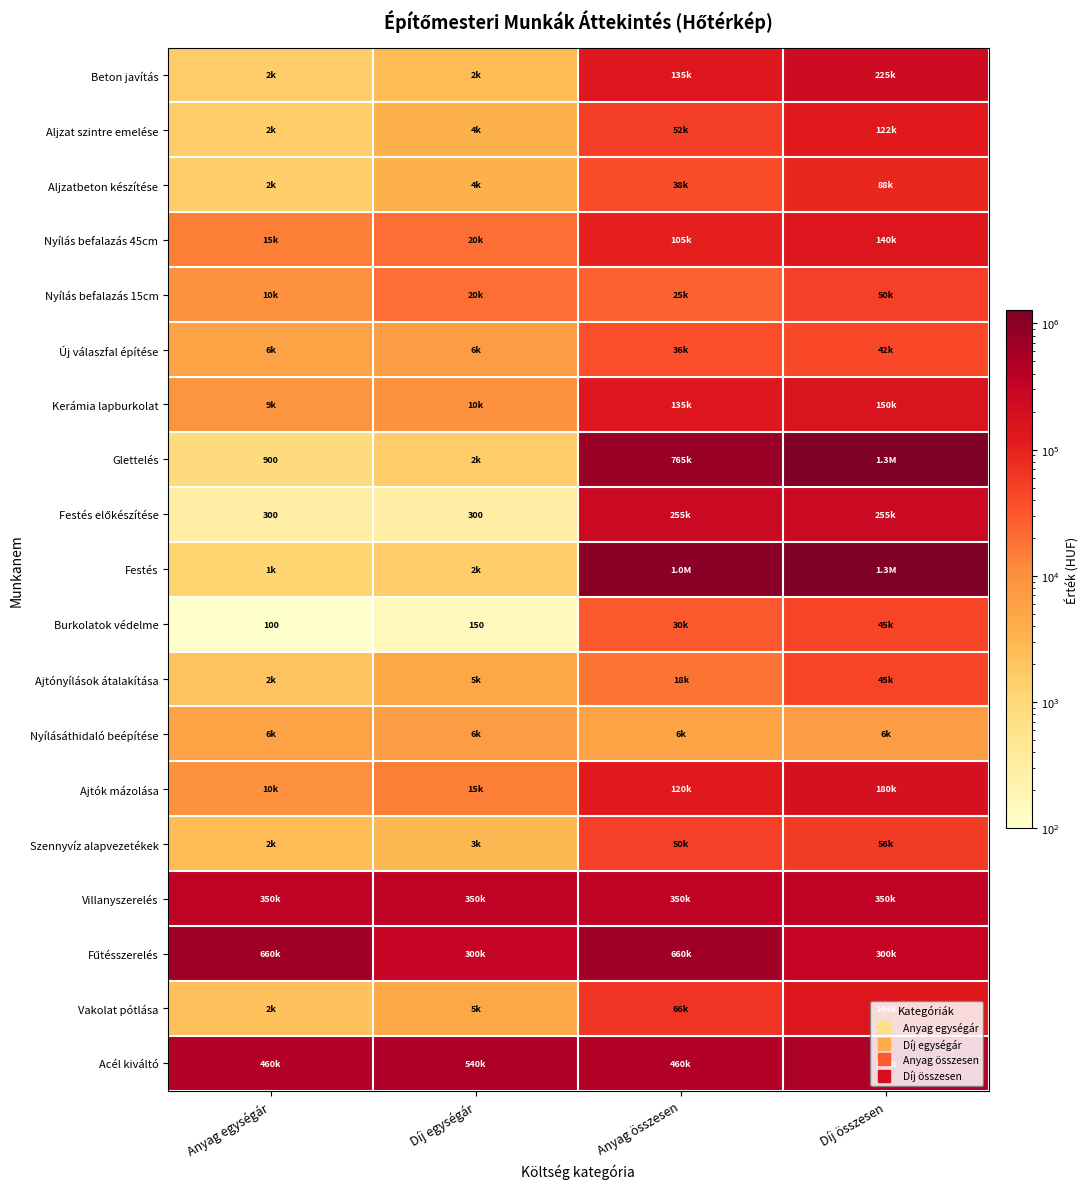

Which series changed the most between Anyag egységár and Díj összesen?

Glettelés